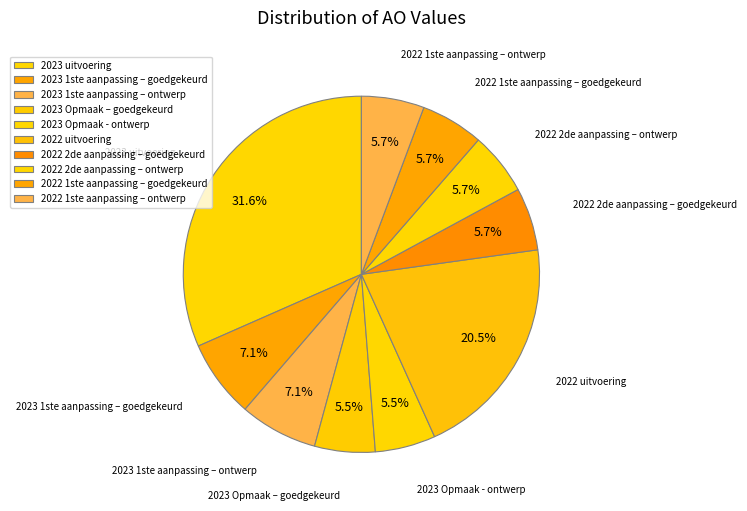

To the nearest percent, what is the average slice percentage?

10%